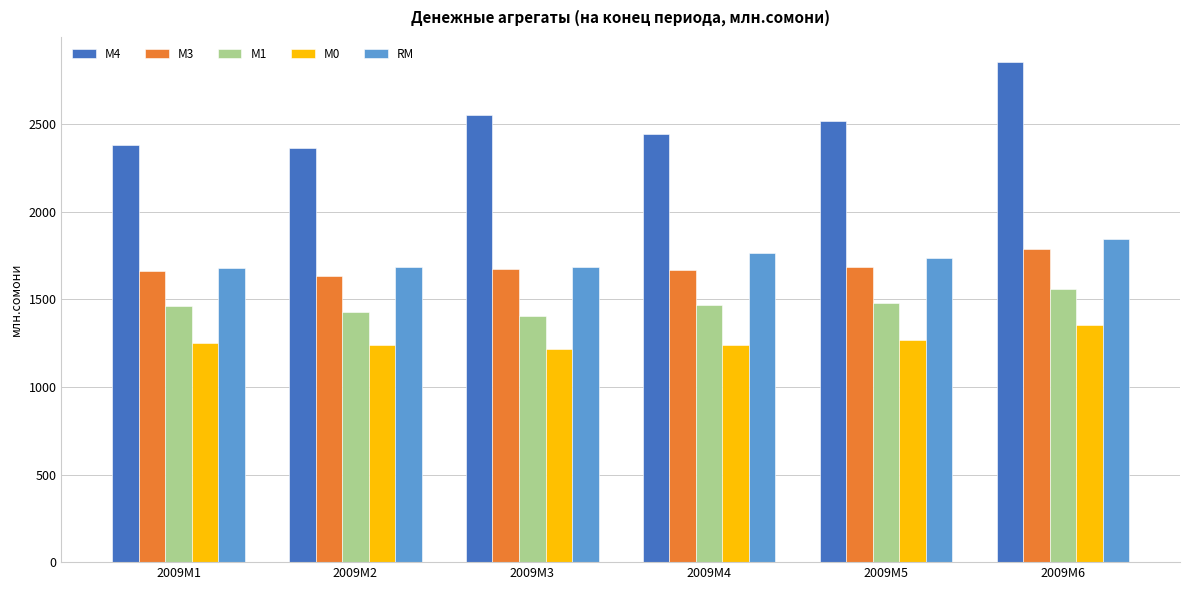

How many bars are there in each group?

5